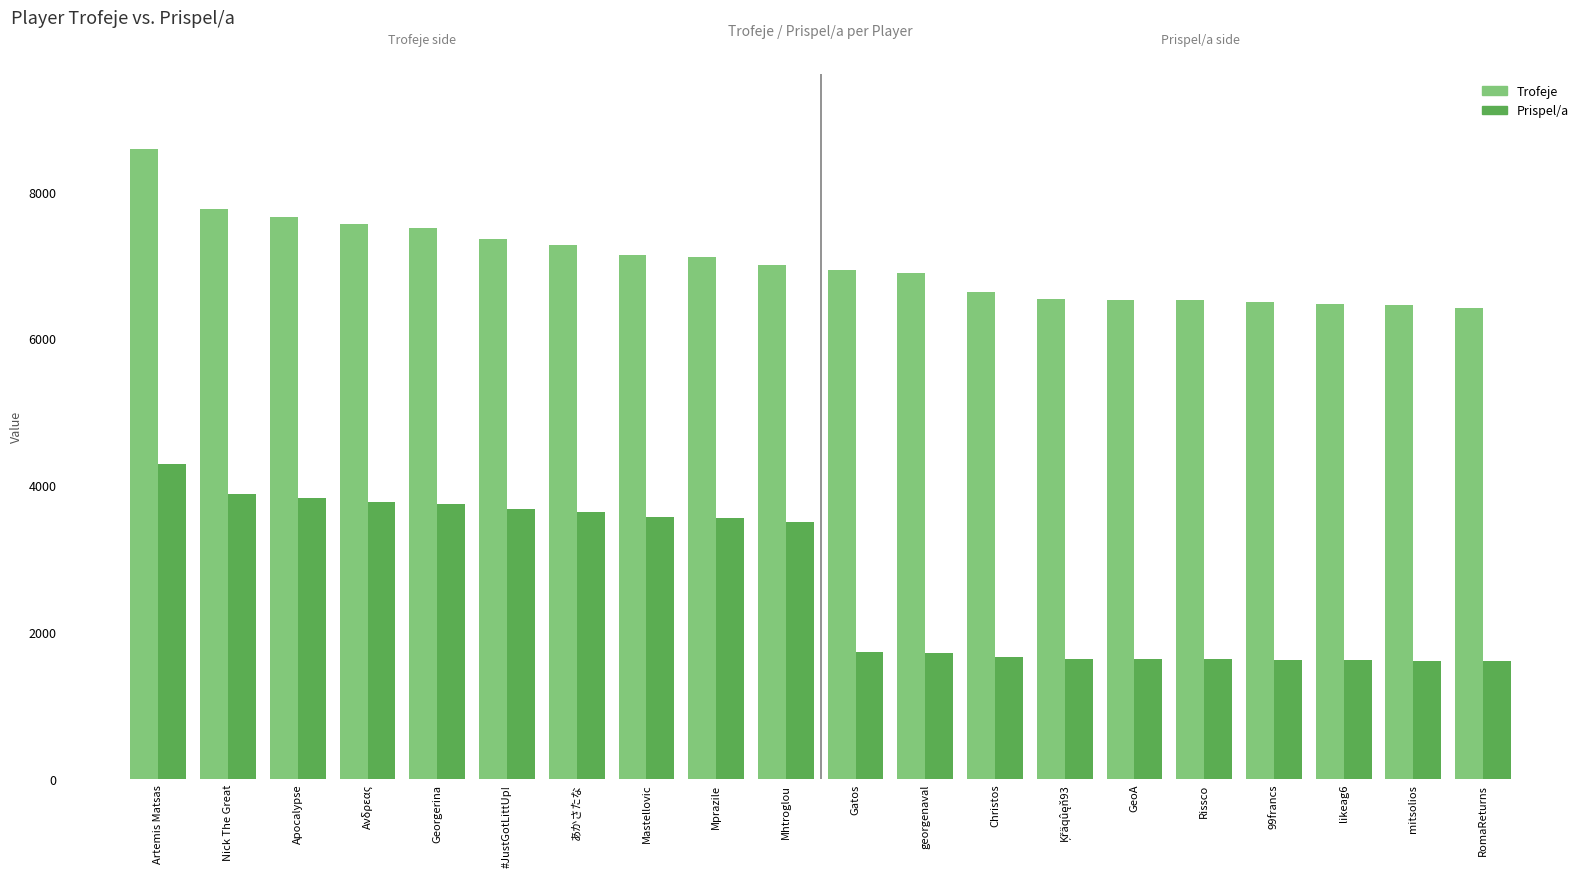

What is the sum of the Trofeje values at Nick The Great and Christos?

14399